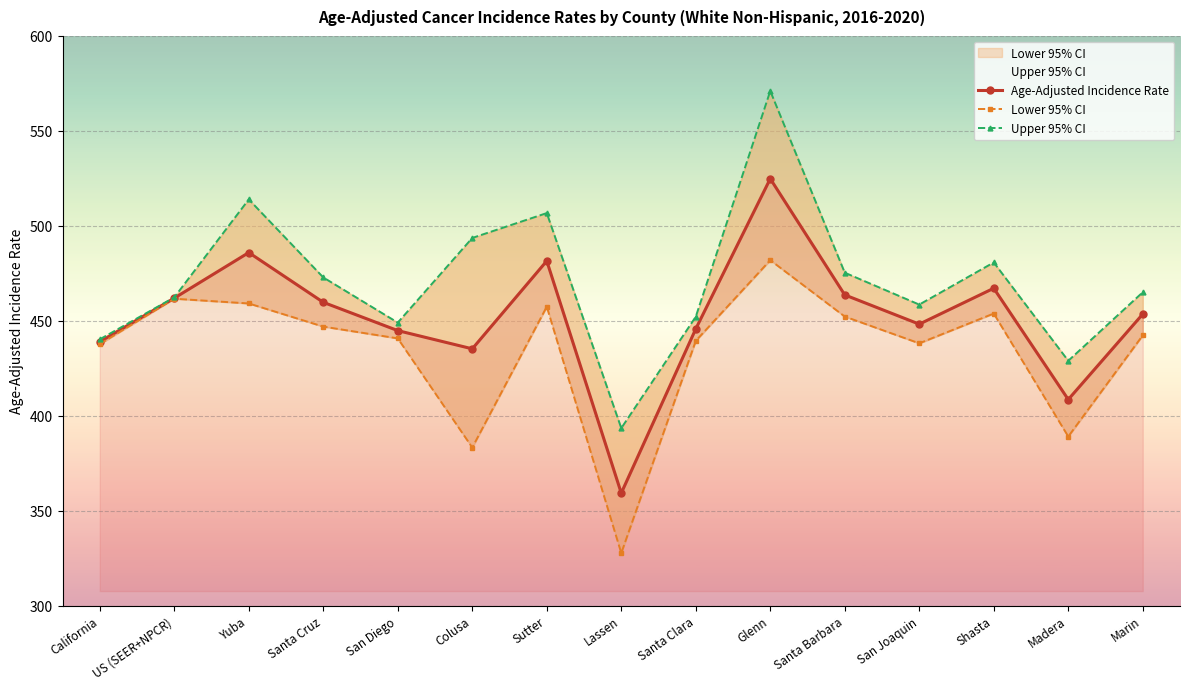

At which label does Age-Adjusted Incidence Rate reach its peak?

Glenn